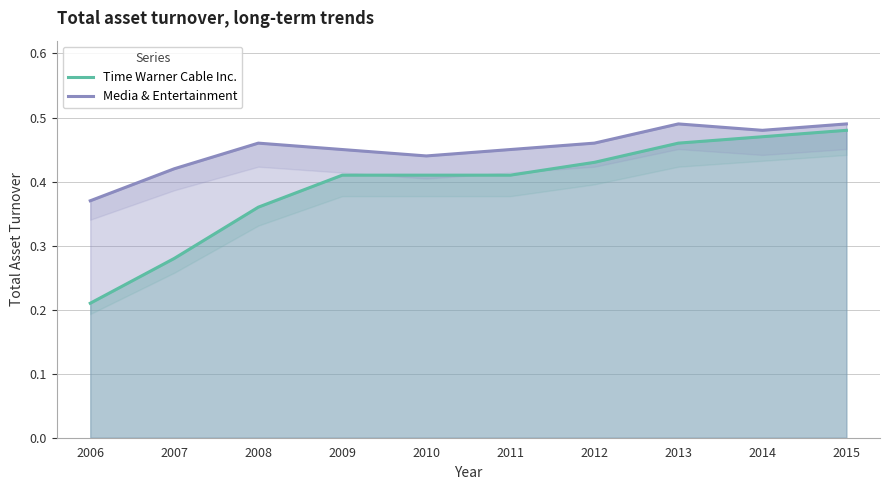

What is the smallest value displayed?

0.2